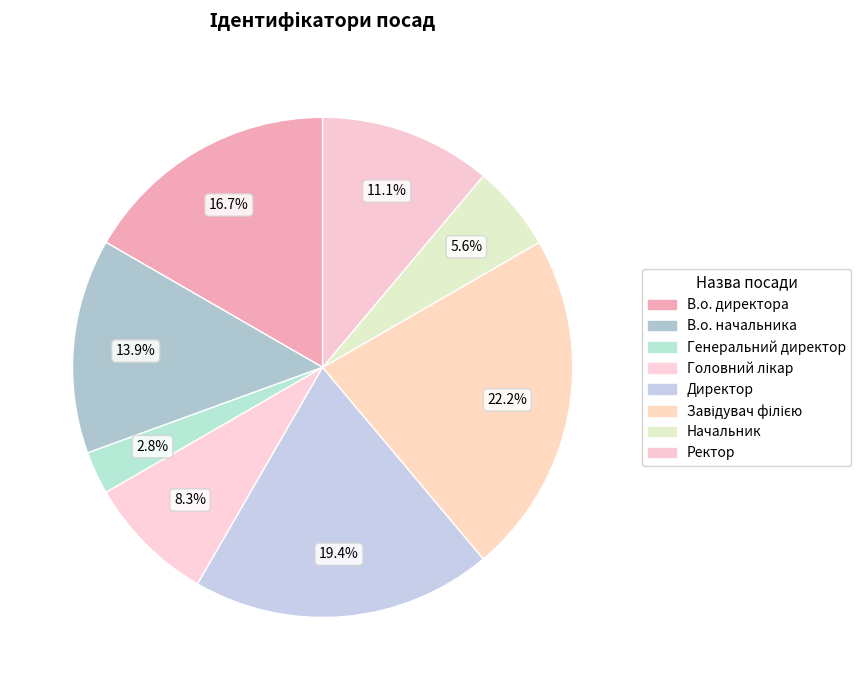

How many slices are in this pie chart?

8